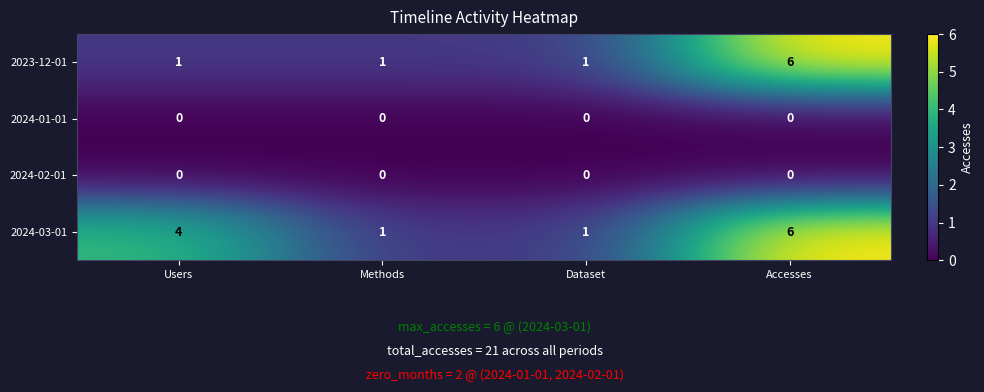

Between Users and Accesses, which series saw the biggest shift?

2023-12-01